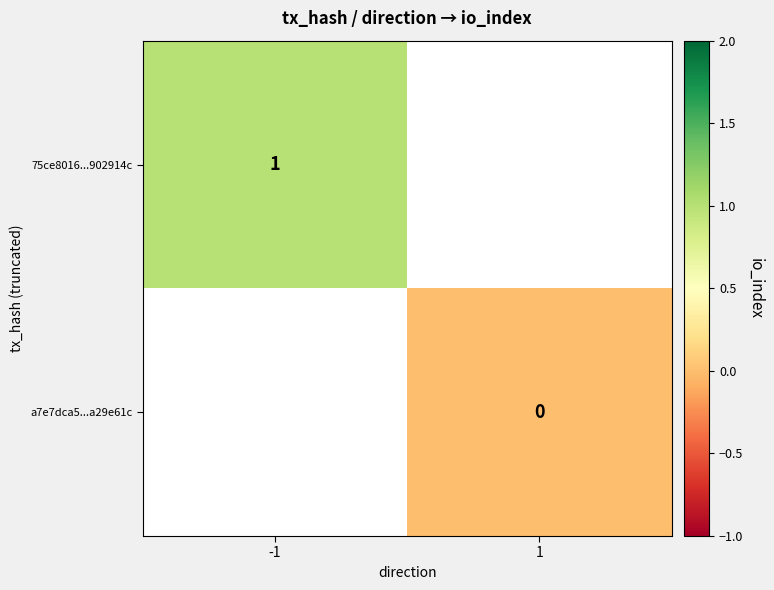

How many categories are shown in the chart?

2